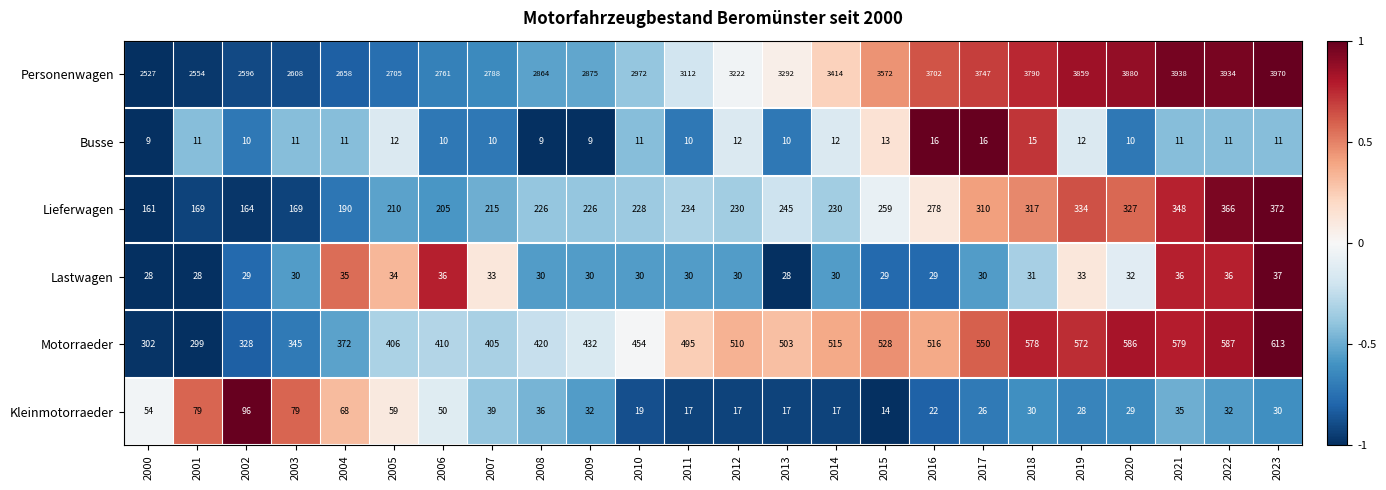

Between 2003 and 2008, which series saw the biggest shift?

Personenwagen